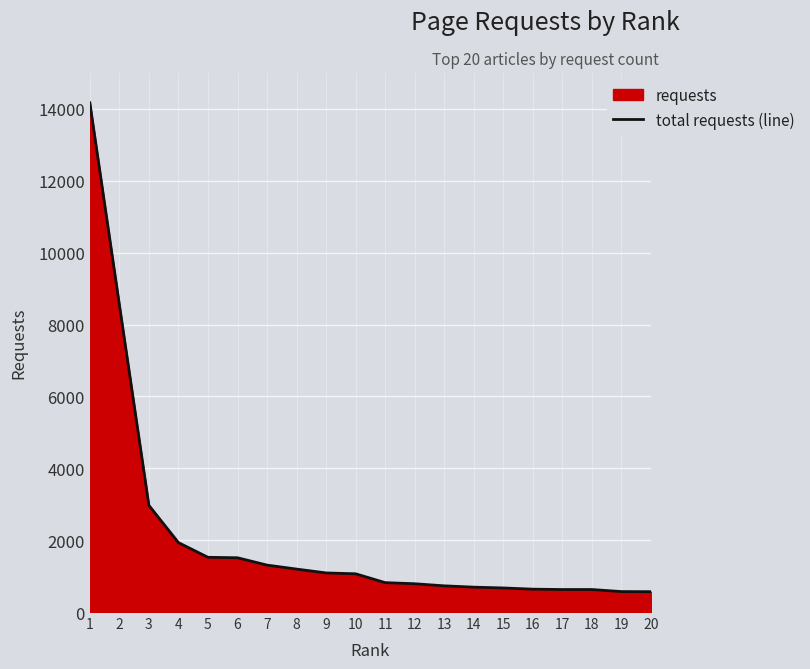

What is the difference between the second highest and second lowest values?

7984